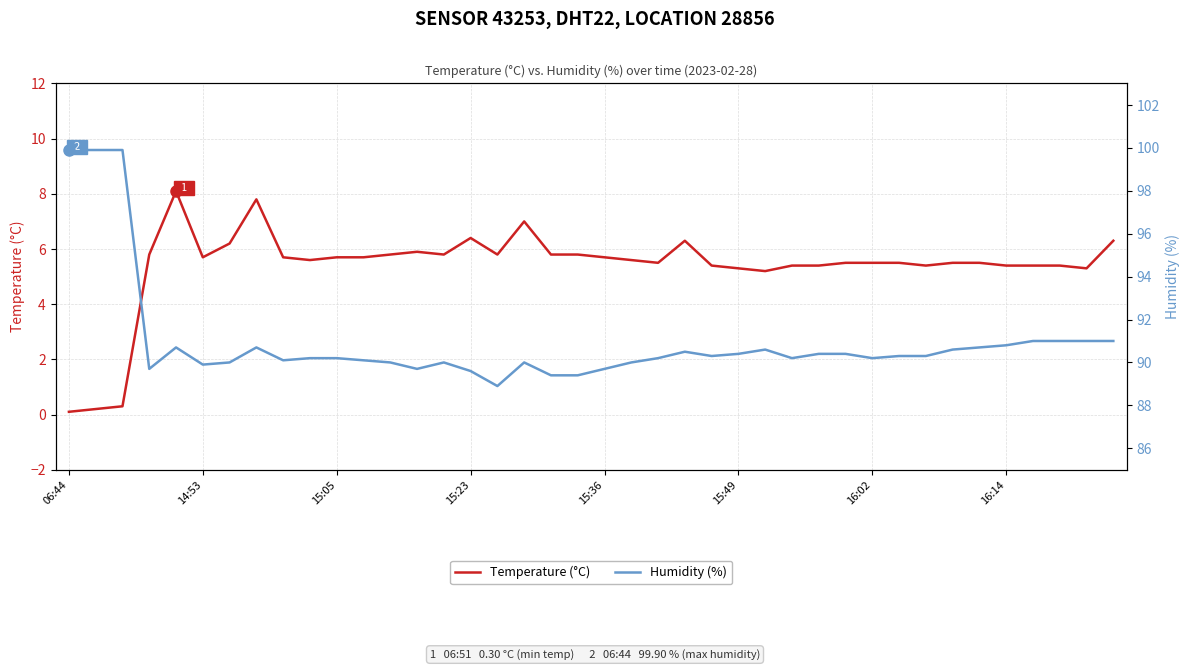

How many interior local valleys does the Temperature (°C) series have?

8